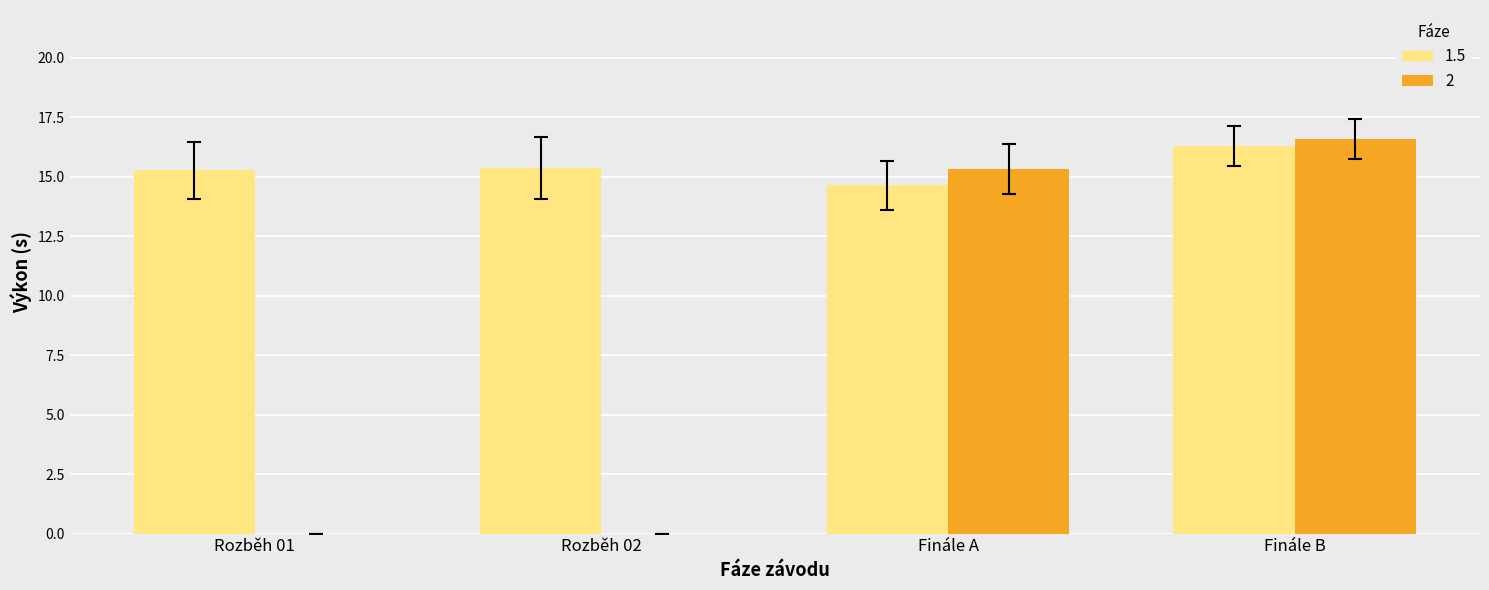

Which series has the largest total across all categories?

1.5